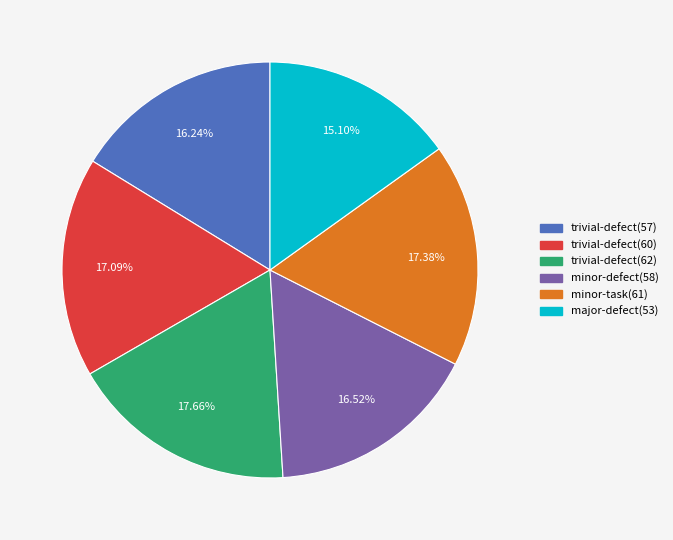

To the nearest percent, what percentage of the pie is minor-defect(58)?

17%